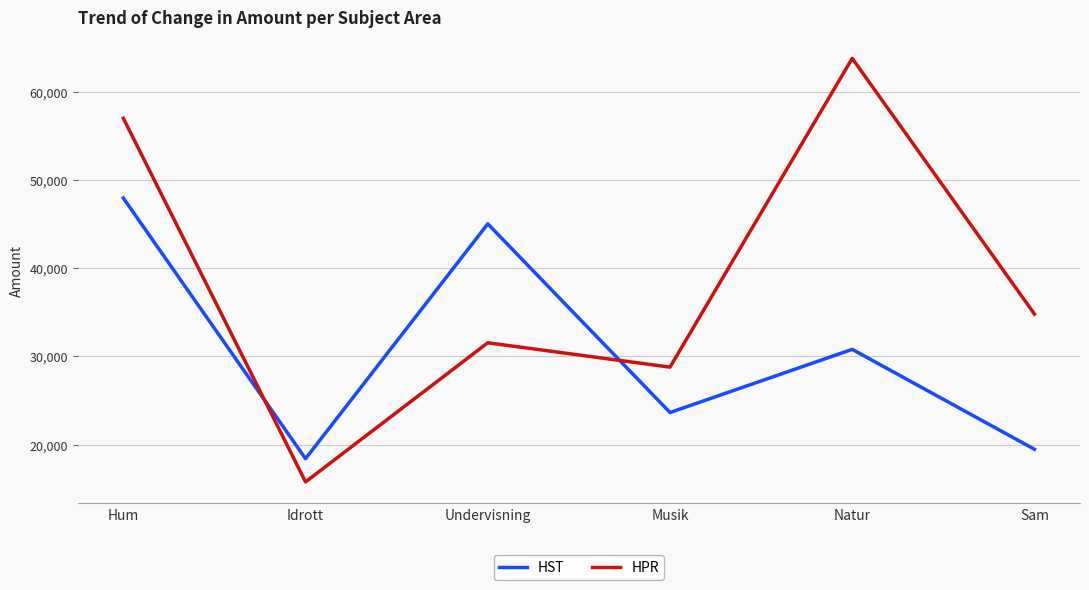

At which label is HPR closest to 39785?

Sam